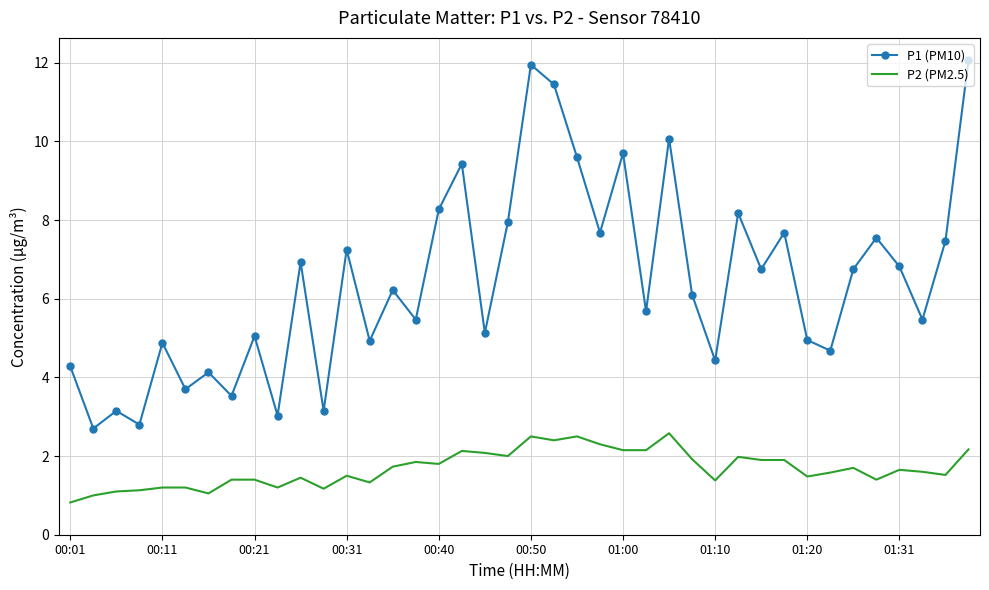

What is the maximum value for P2 (PM2.5)?

2.6